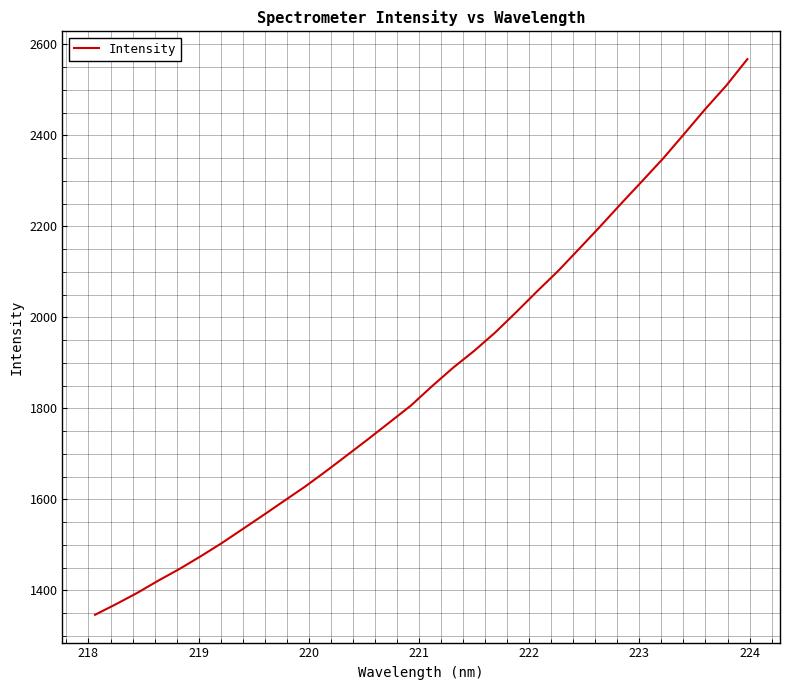

What is the difference between the maximum and minimum values?

1221.4